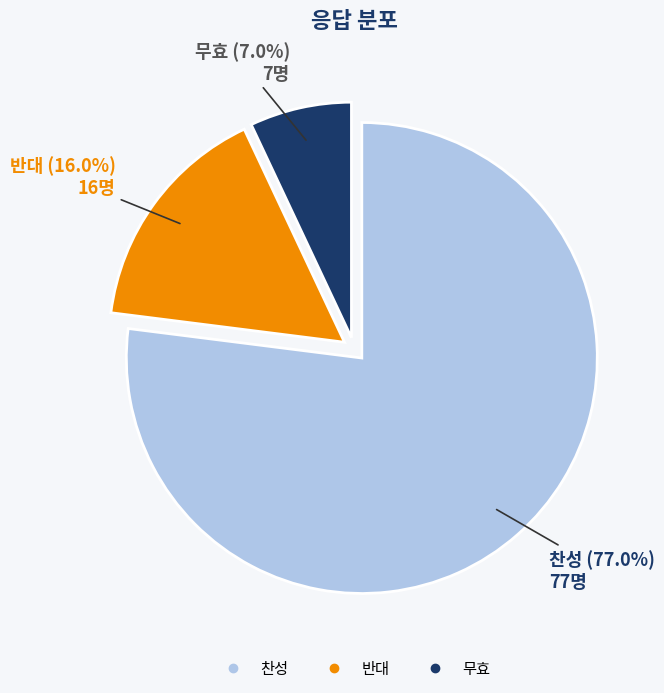

Is 찬성 the majority of the pie?

Yes